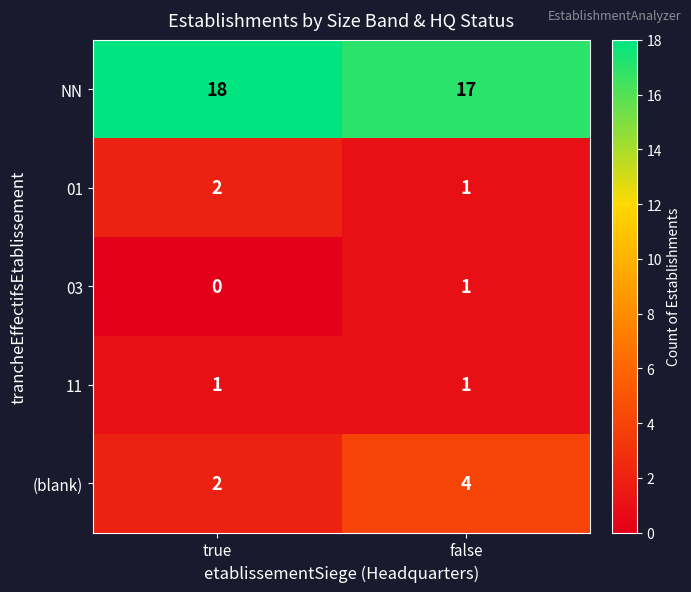

Reading left to right, list all the values displayed in this chart.

NN: true=18	false=17
01: true=2	false=1
03: true=0	false=1
11: true=1	false=1
(blank): true=2	false=4